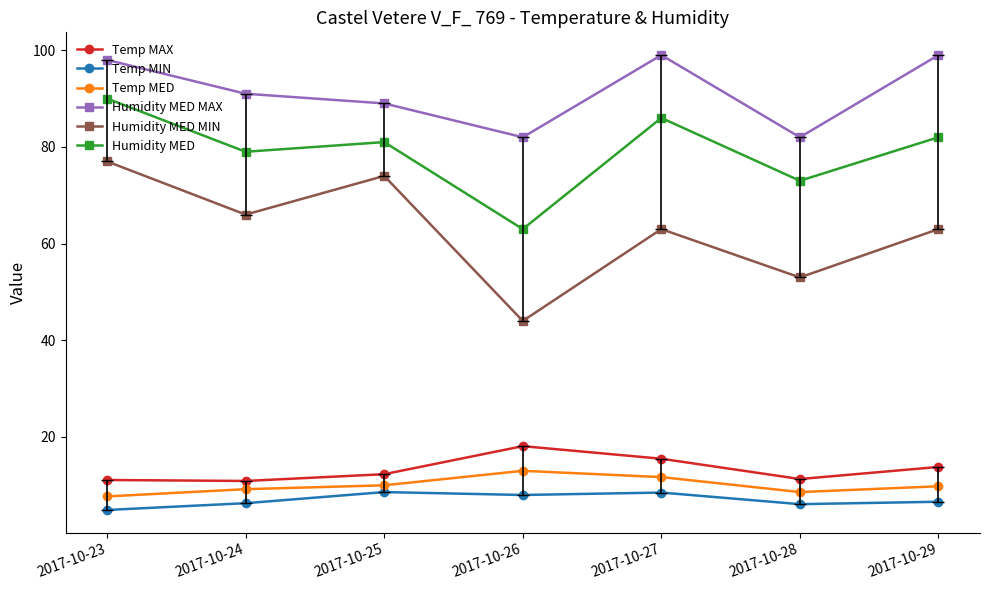

In Humidity MED MAX, how many points are lower than both neighbors (excluding endpoints)?

2